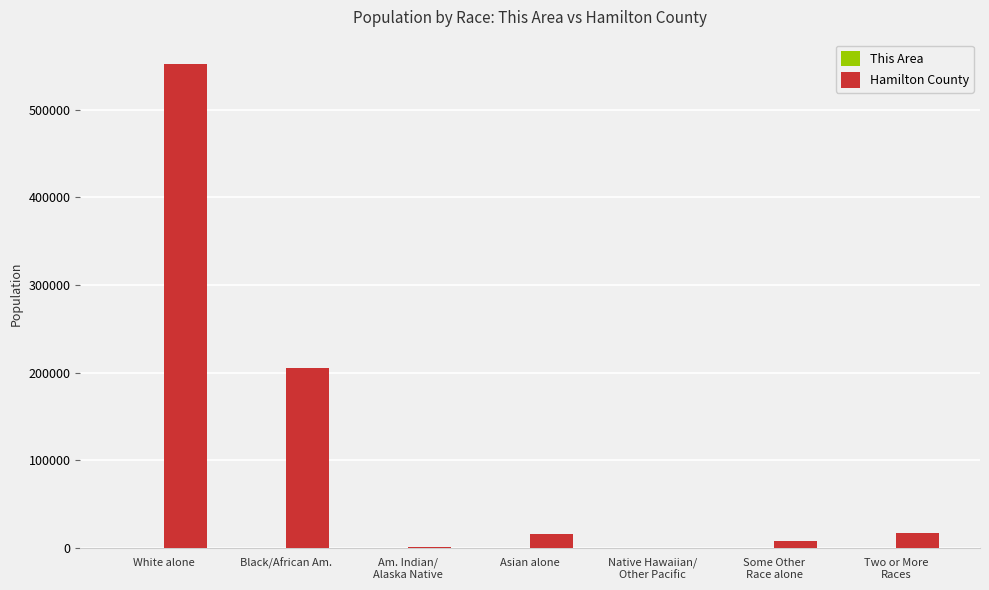

What is the maximum value for Hamilton County?

552330